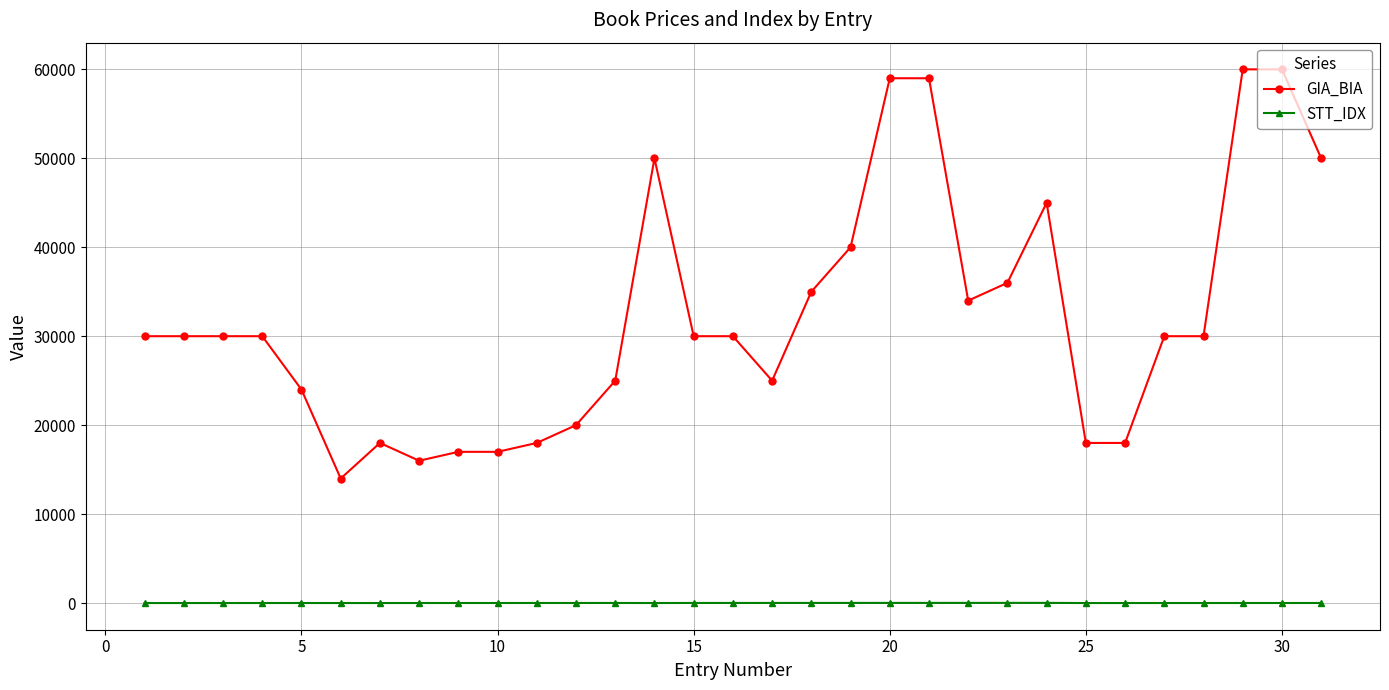

What is the value of the GIA_BIA point at the 14th from the left?

50000